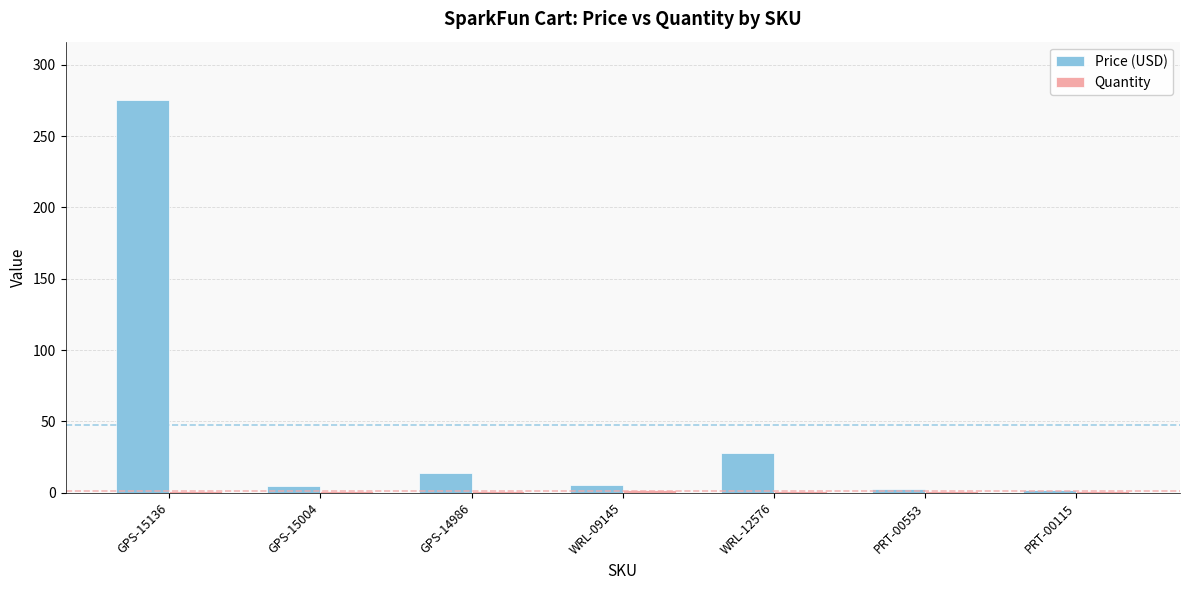

What is the difference between the second highest and second lowest values in the Price (USD) series?

25.7